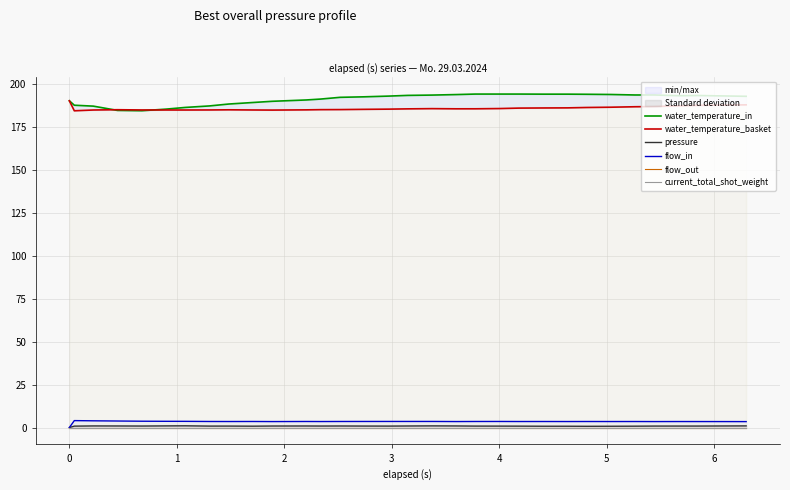

Which series has the largest total across all categories?

water_temperature_in